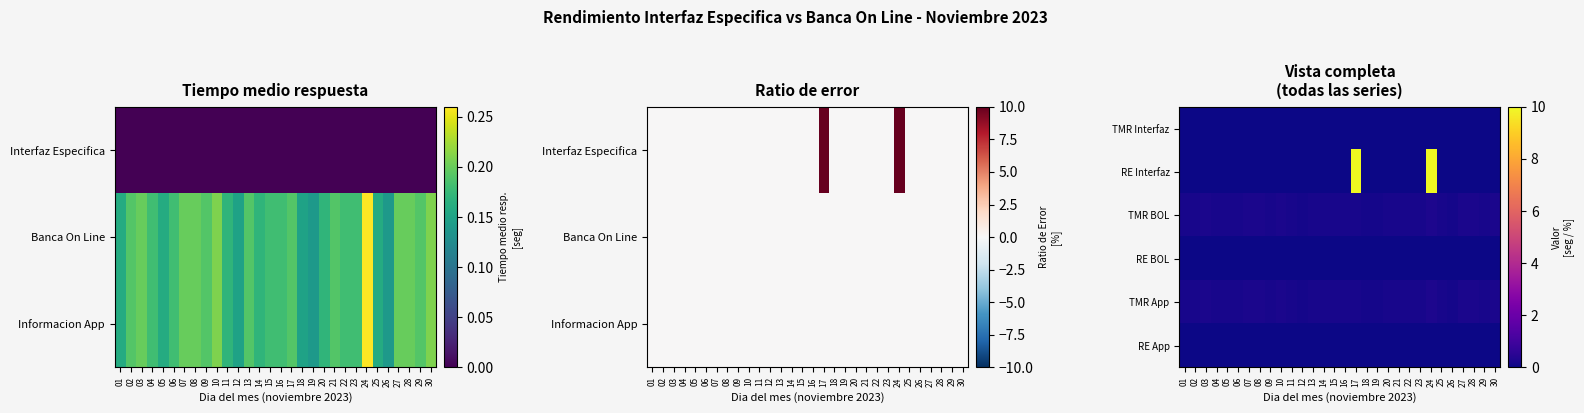

At which label is RE BOL closest to 0?

01